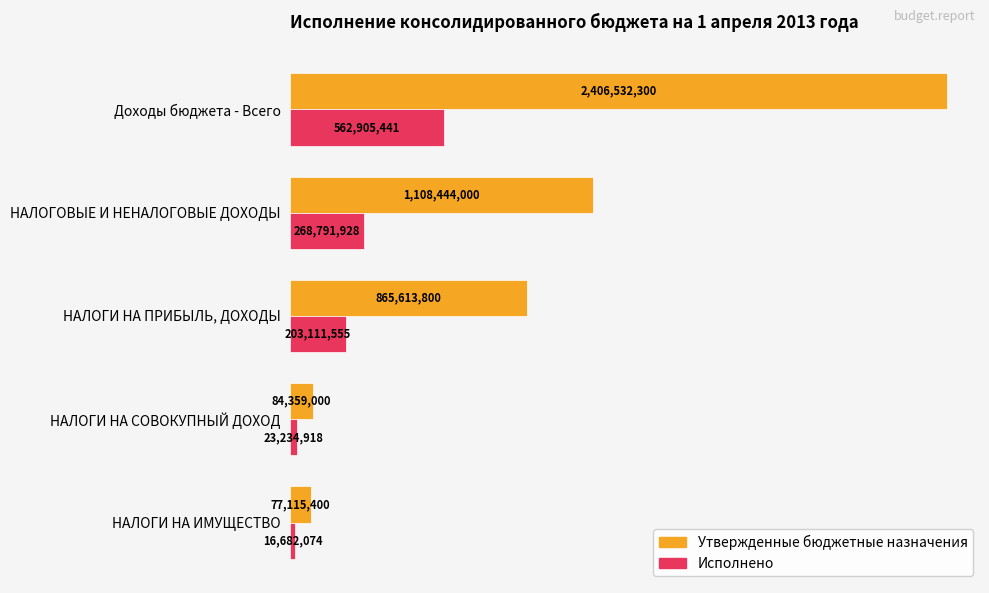

What are all the series names shown in the legend?

Утвержденные бюджетные назначения, Исполнено